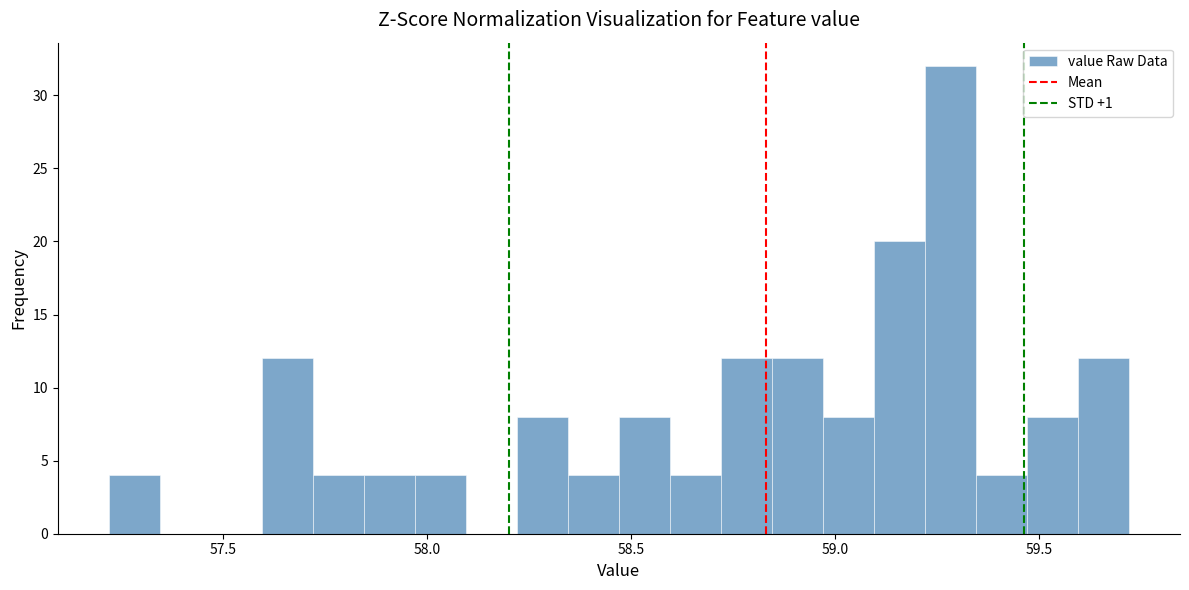

Read against the x-axis, roughly where is the centre of the tallest bar?

59.30